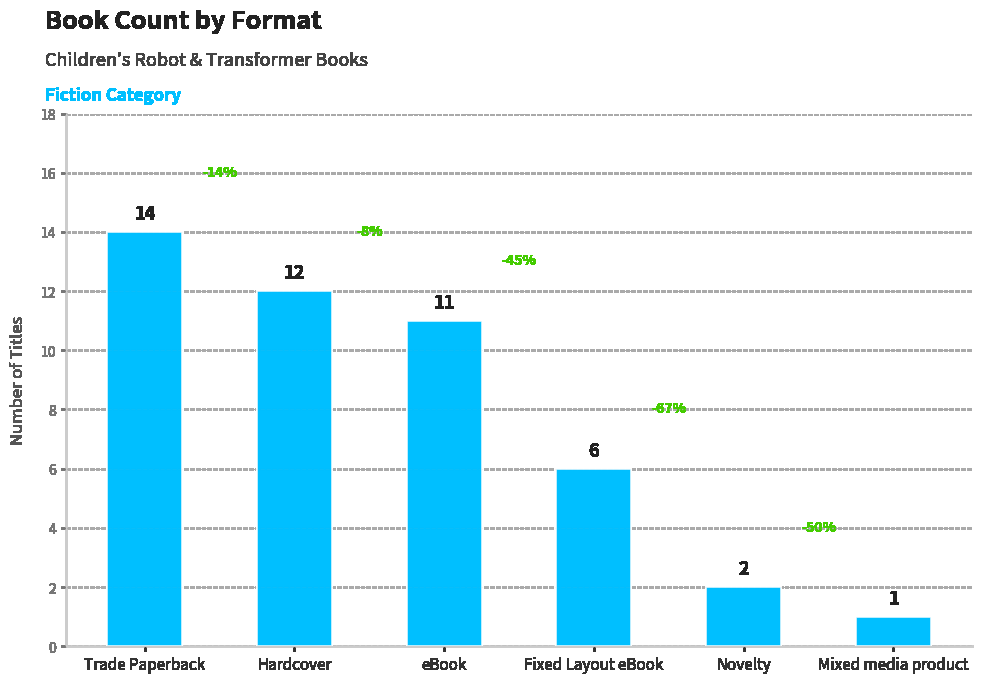

Which category has the highest value across all series?

Trade Paperback